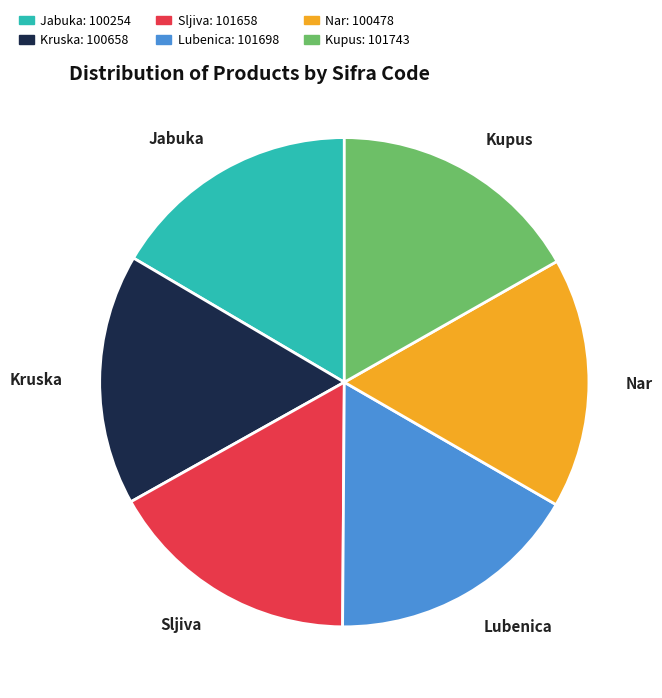

The Nar slice represents 7% of the pie. True or false?

False